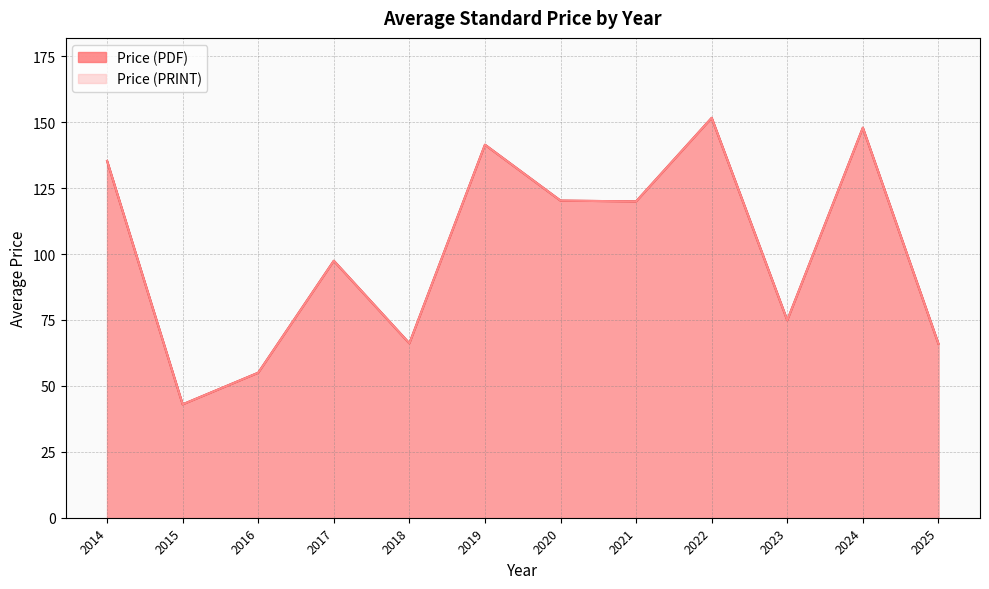

True or false: Price (PDF) and Price (PRINT) intersect in this chart.

False